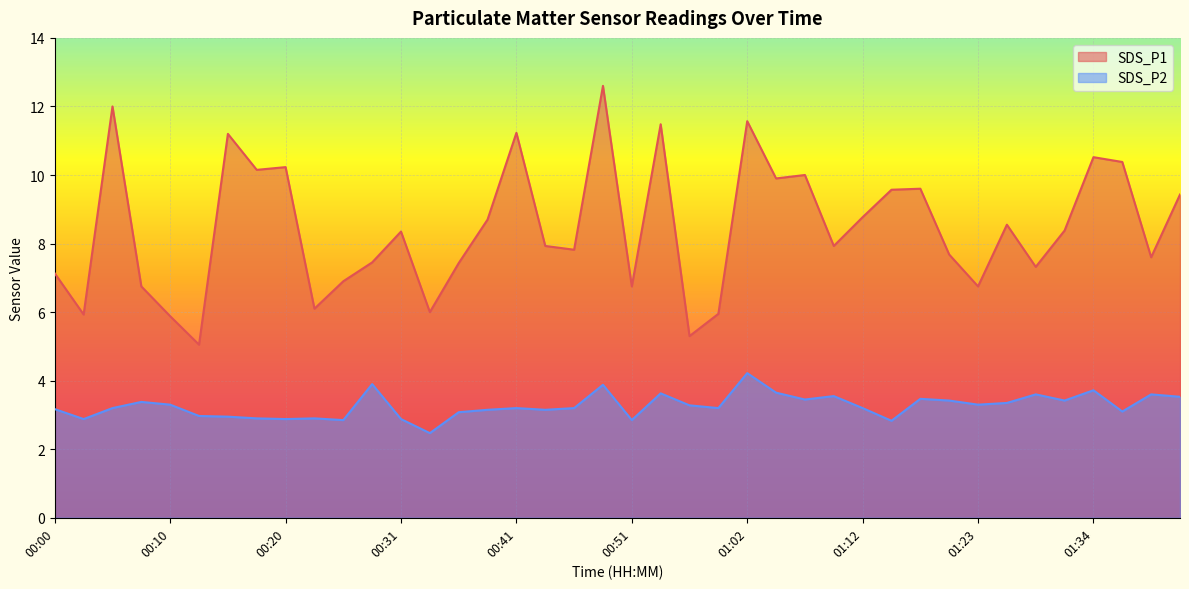

At which label does SDS_P2 reach its peak?

01:02